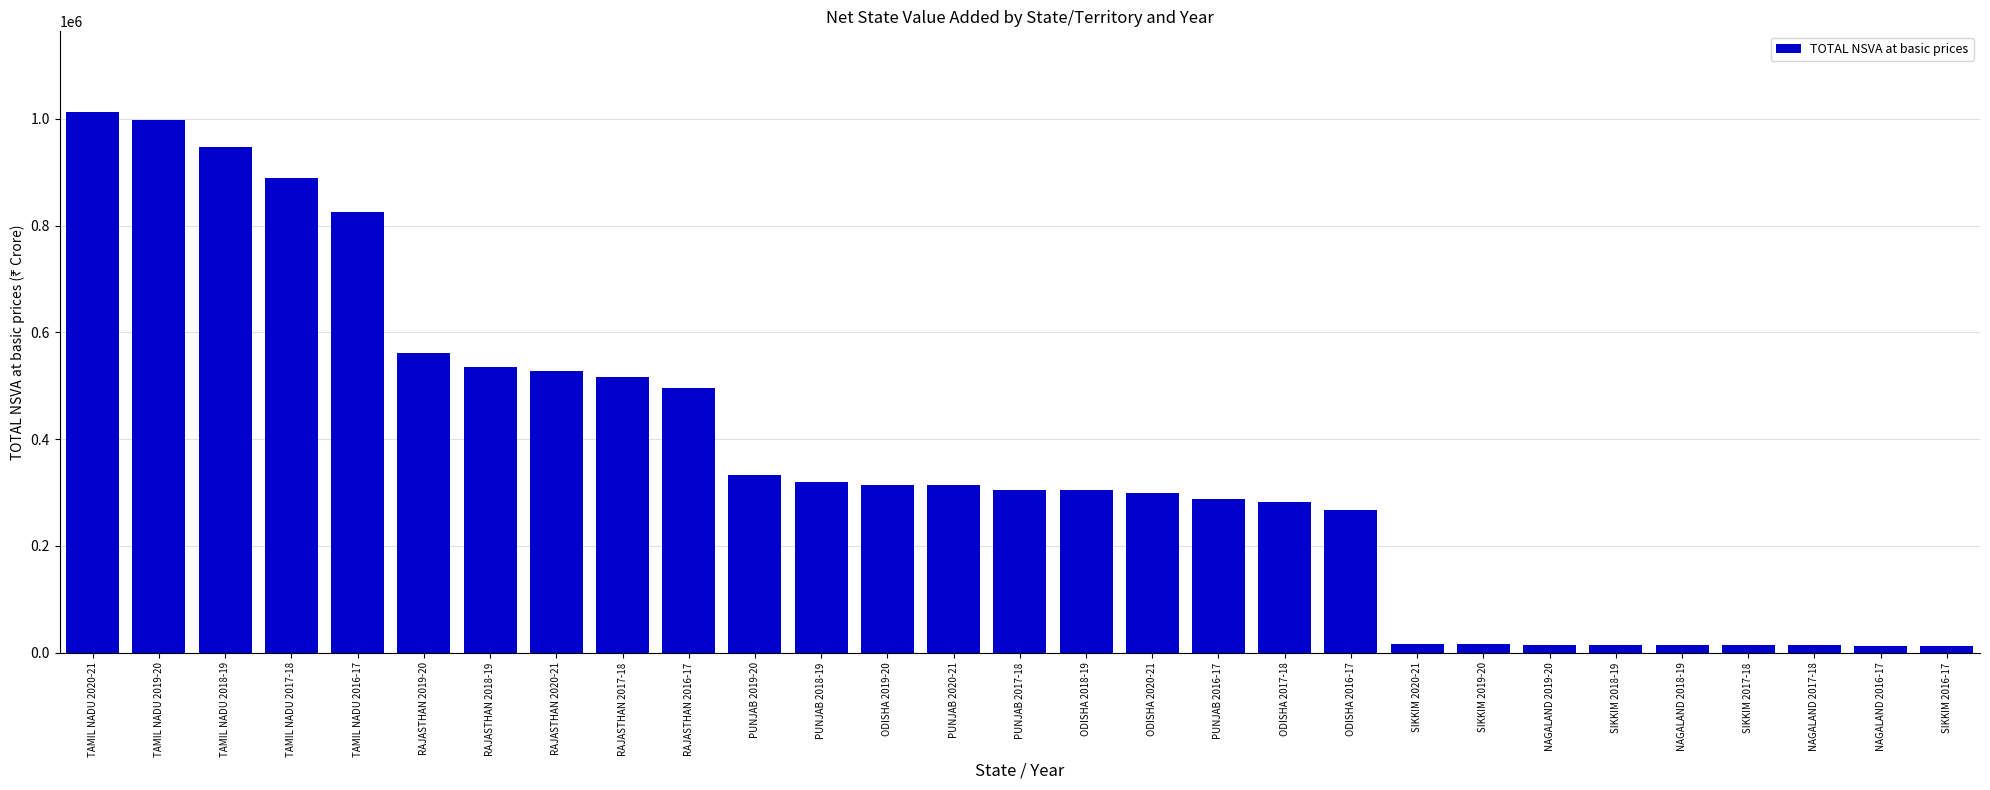

Approximately how many times larger is the value at ODISHA 2016-17 compared to NAGALAND 2016-17?

20.4